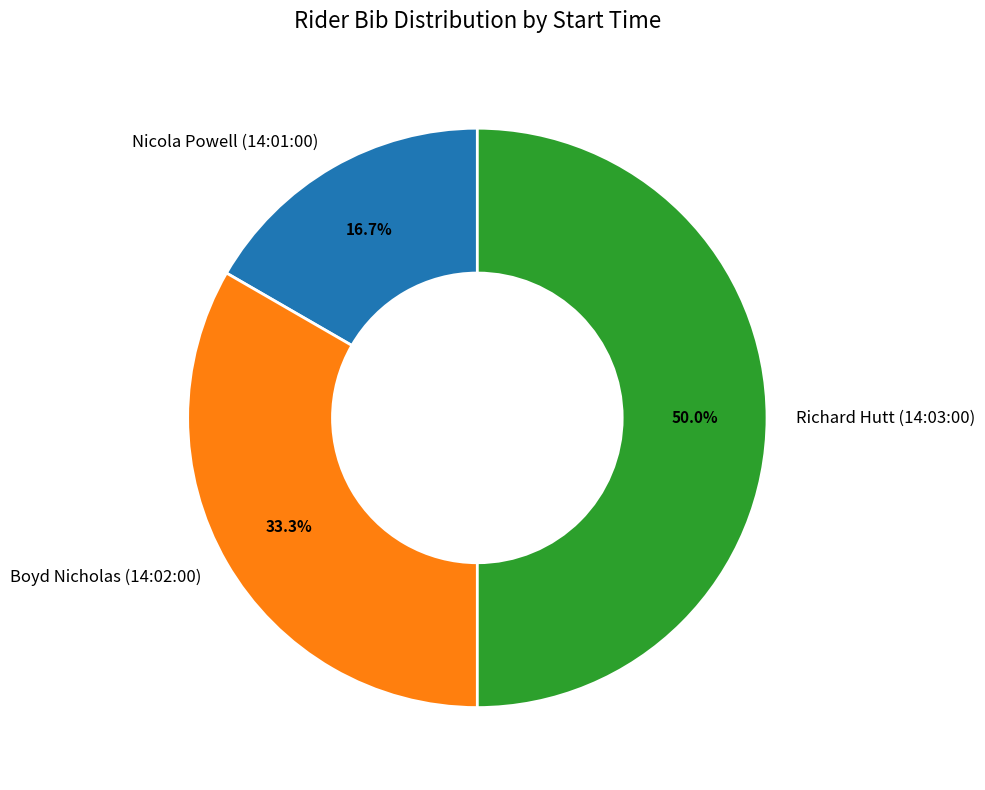

How much of the chart is everything except Nicola Powell (14:01:00)?

83.3%